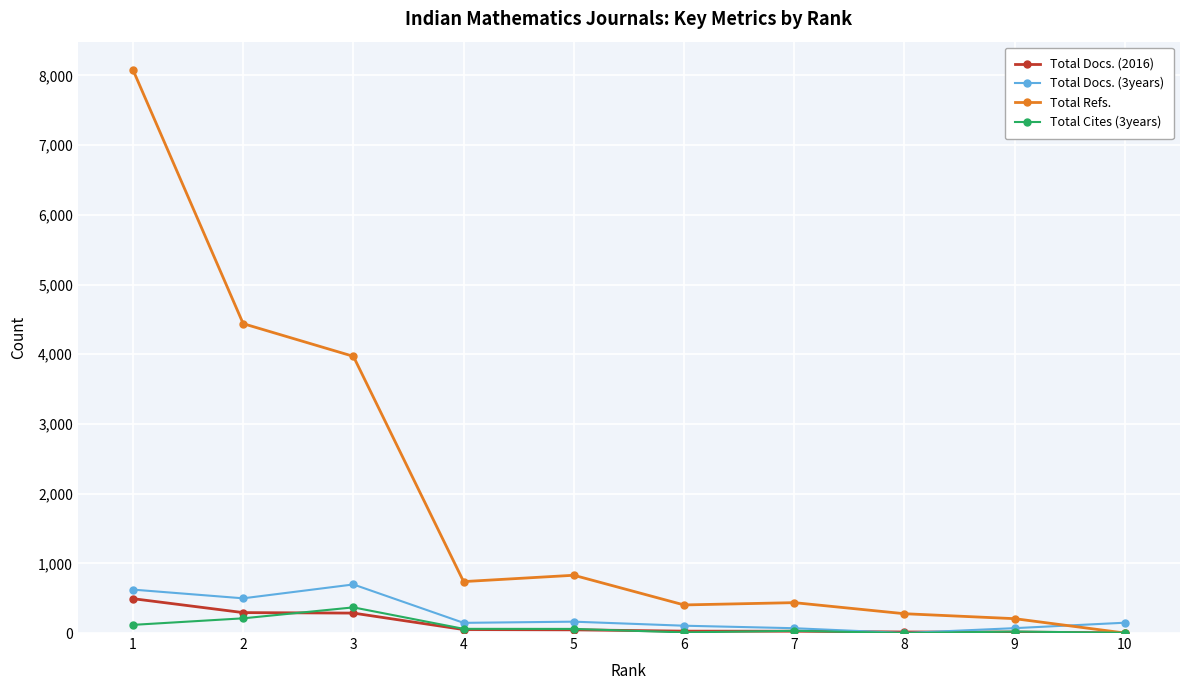

What is the greatest value displayed?

8081